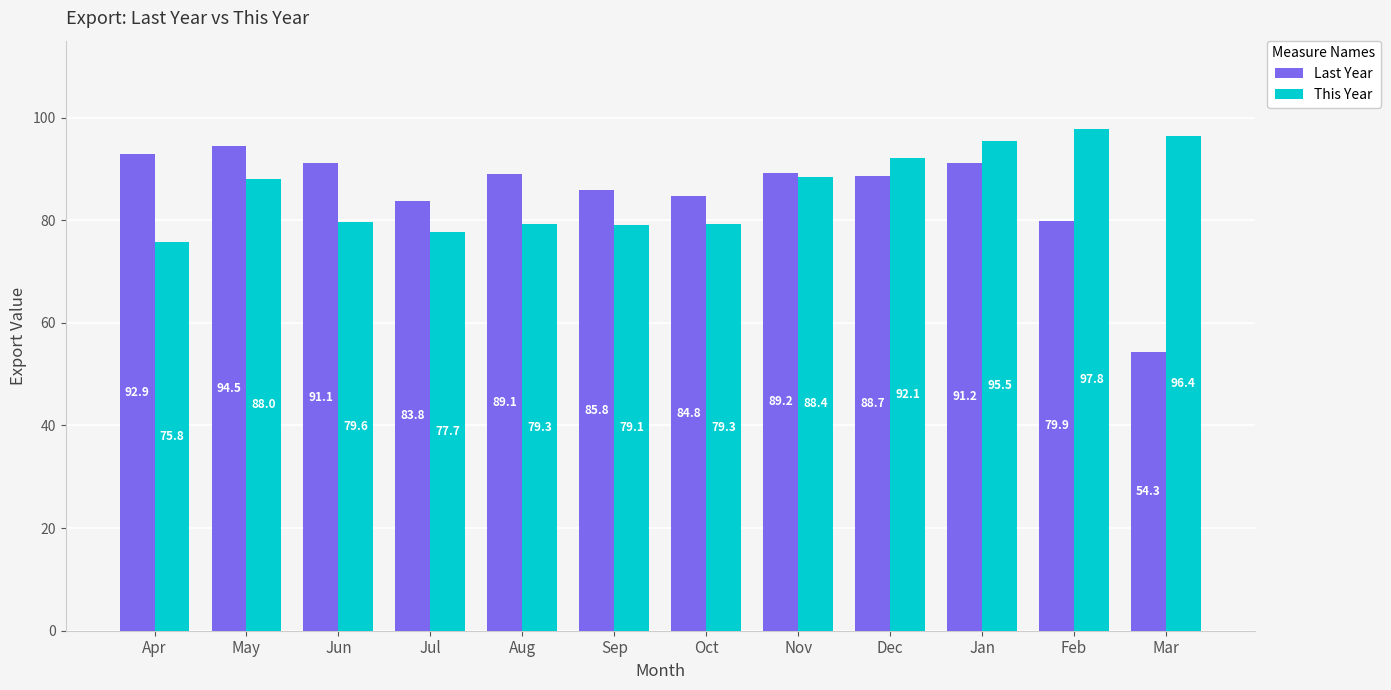

Which label corresponds to the smallest value in the chart?

Mar